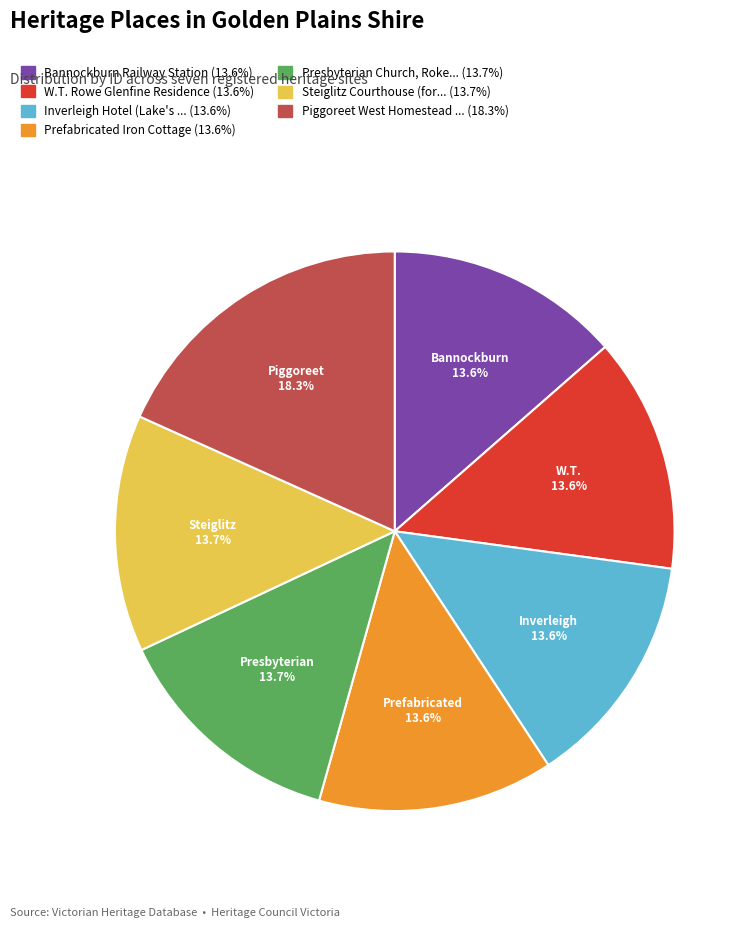

Does any single category account for the majority?

No